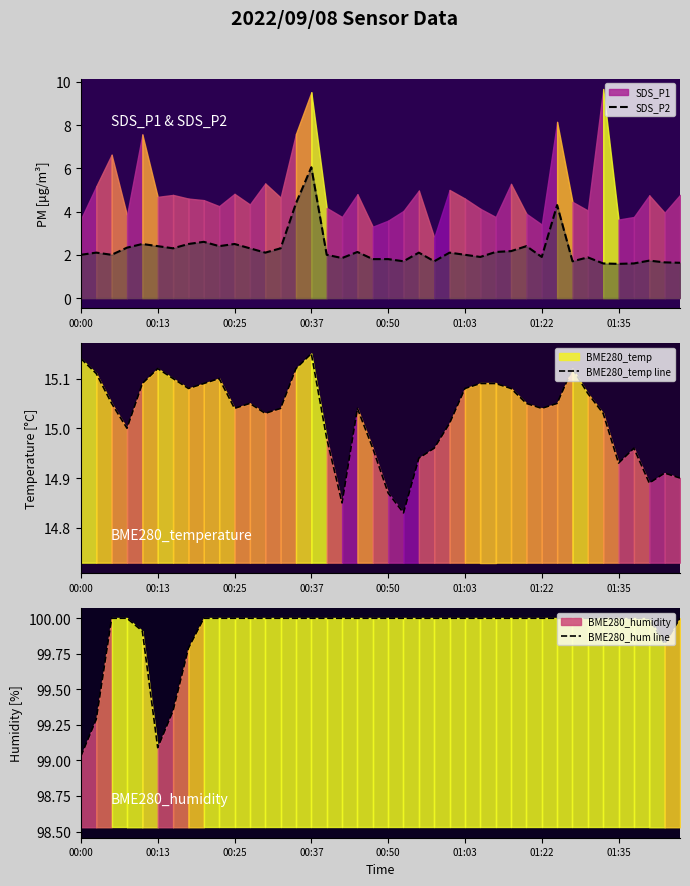

Reading right to left, list all the values displayed in this chart.

SDS_P2: 1.6	1.6	1.7	1.6	1.6	1.6	1.9	1.7	4.3	1.9	2.4	2.2	2.1	1.9	2.0	2.1	1.7	2.1	1.7	1.8	1.8	2.1	1.9	2.0	6.0	4.4	2.3	2.1	2.3	2.5	2.4	2.6	2.5	2.3	2.4	2.5	2.3	2.0	2.1	2.0
BME280_temp line: 14.9	14.9	14.9	15.0	14.9	15.0	15.1	15.1	15.1	15.0	15.1	15.1	15.1	15.1	15.1	15.0	15.0	14.9	14.8	14.9	15.0	15.0	14.8	15.0	15.2	15.1	15.0	15.0	15.1	15.0	15.1	15.1	15.1	15.1	15.1	15.1	15.0	15.1	15.1	15.1
BME280_hum line: 100.0	99.8	100.0	100.0	100.0	100.0	100.0	100.0	100.0	100.0	100.0	100.0	100.0	100.0	100.0	100.0	100.0	100.0	100.0	100.0	100.0	100.0	100.0	100.0	100.0	100.0	100.0	100.0	100.0	100.0	100.0	100.0	99.8	99.3	99.1	99.9	100.0	100.0	99.3	99.0